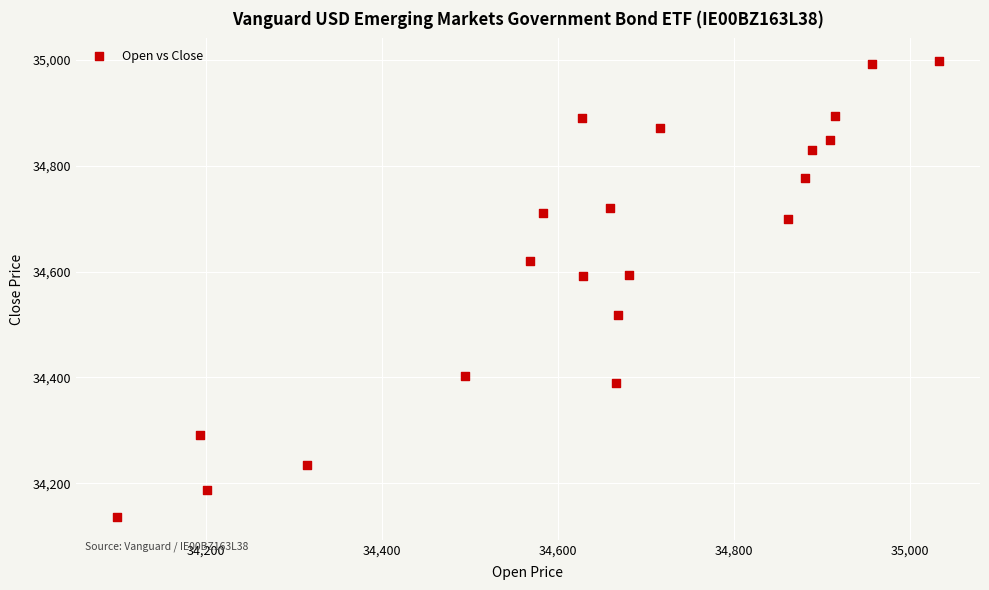

What is the range of Y values (max minus min)?

862